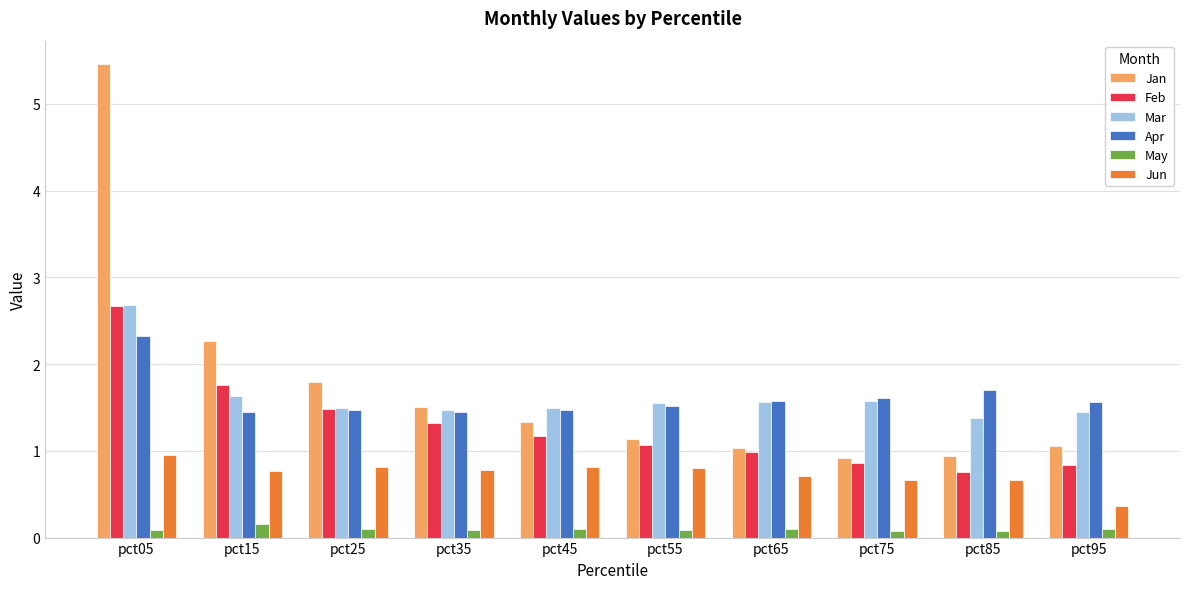

Which series has the largest range (max minus min)?

Jan